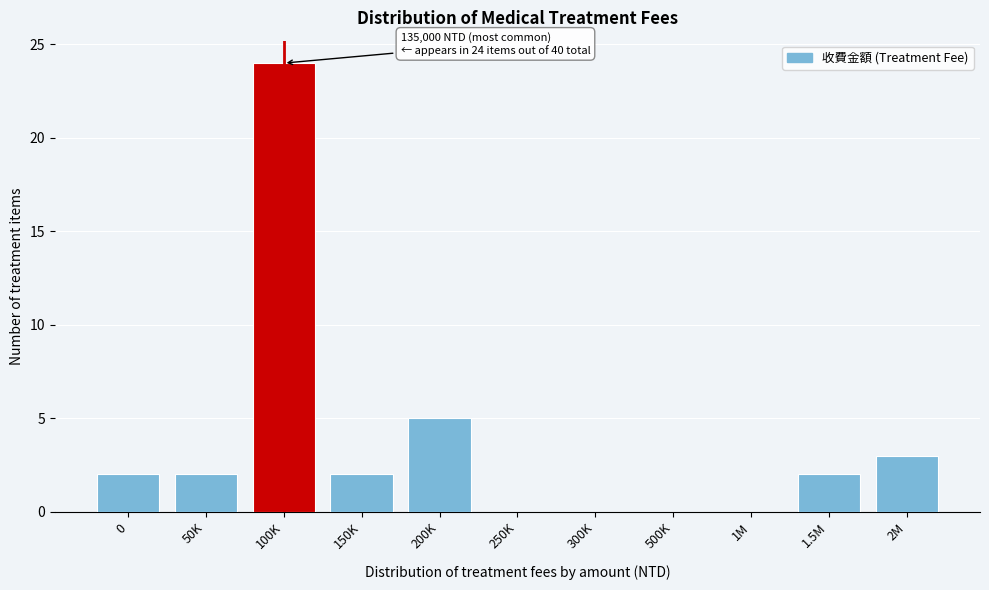

Reading left to right, what are all the values shown in this chart?

0=2	50K=2	100K=24	150K=2	200K=5	250K=0	300K=0	500K=0	1M=0	1.5M=2	2M=3